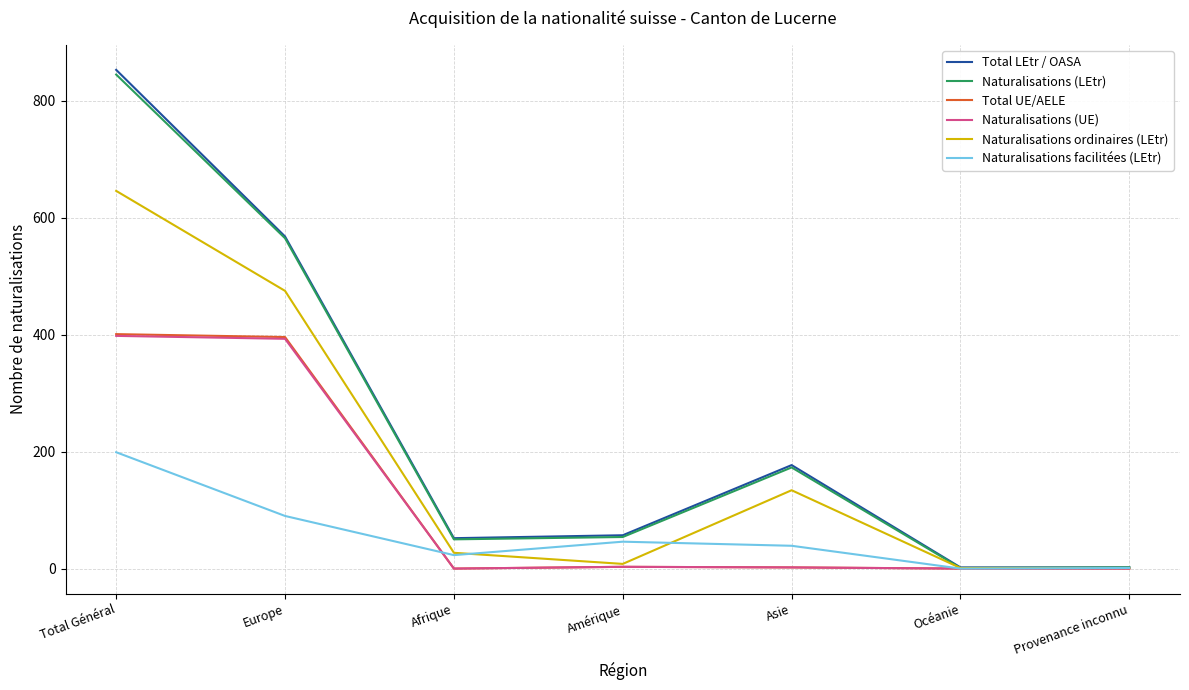

What is the total value across all series at Total Général?

3342